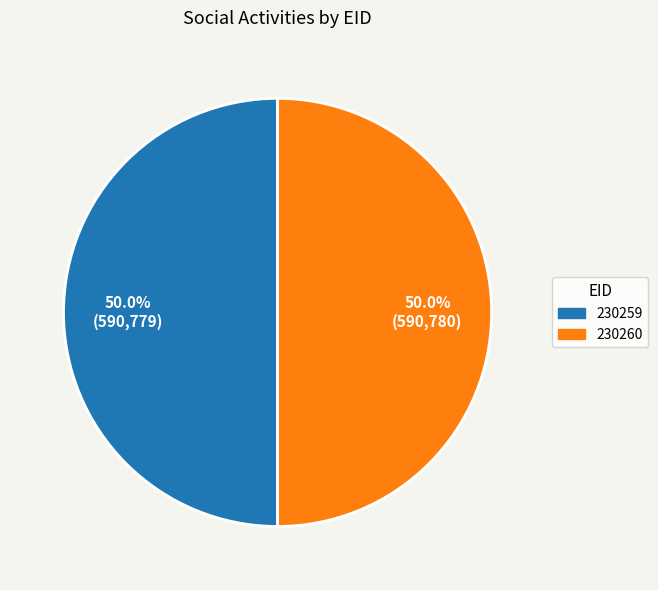

How many segments does this pie chart have?

2